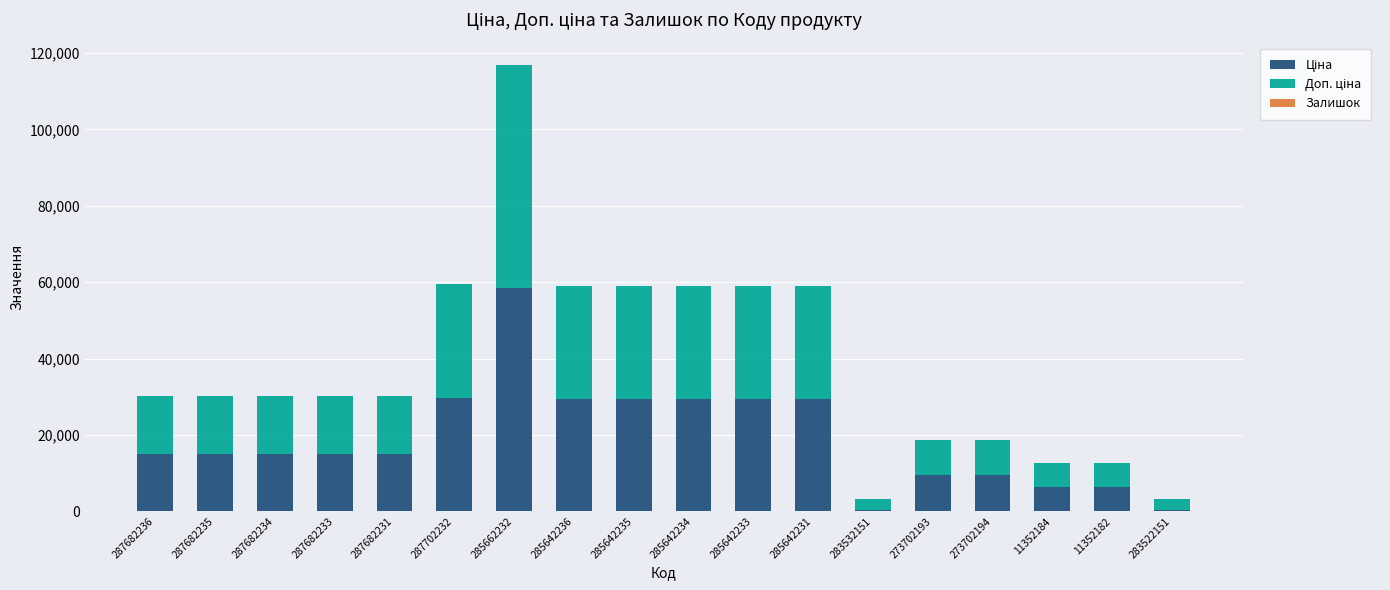

What is the total value across all series at 287682236?

30240.0